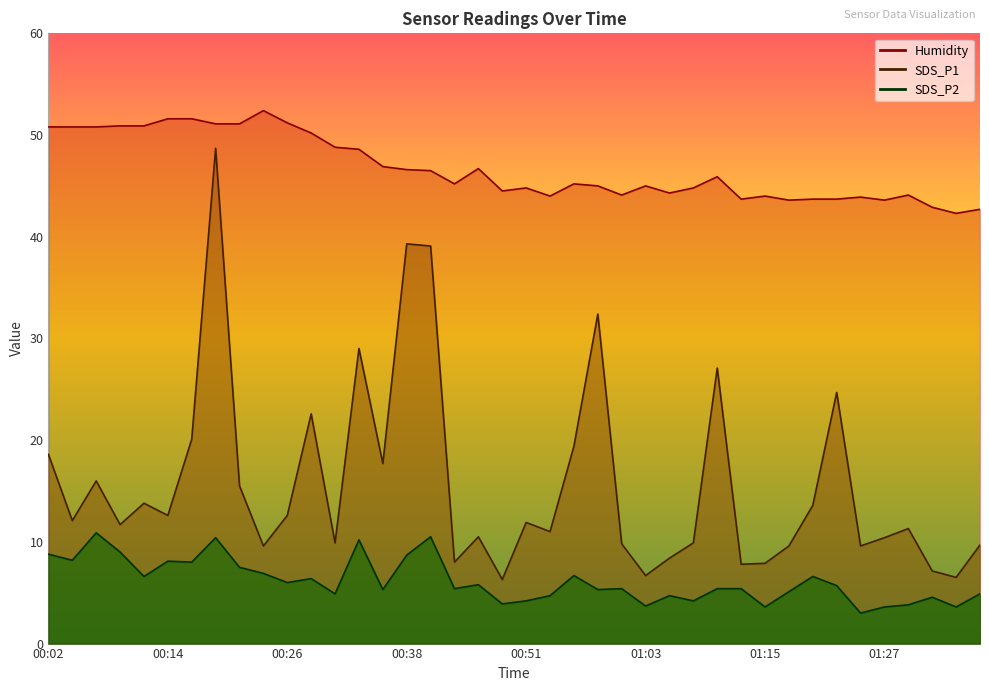

Is it true that SDS_P2 equals 1.3 at 00:26?

False